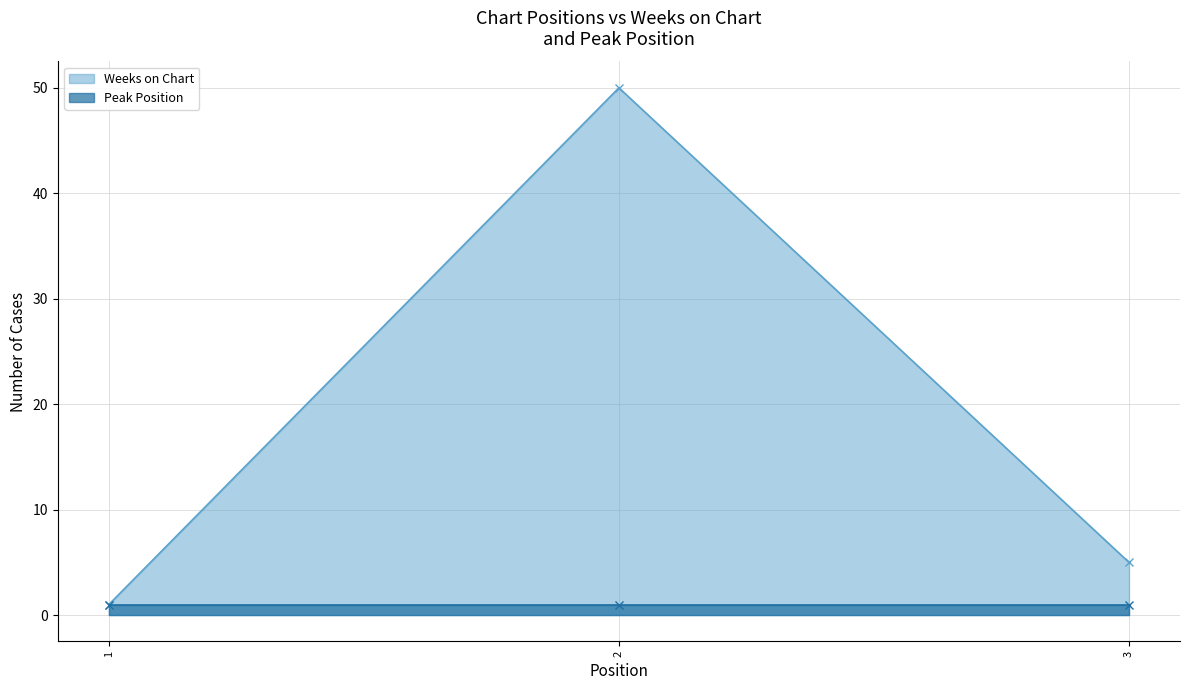

What is the sum of the values at 3 and 1?

6